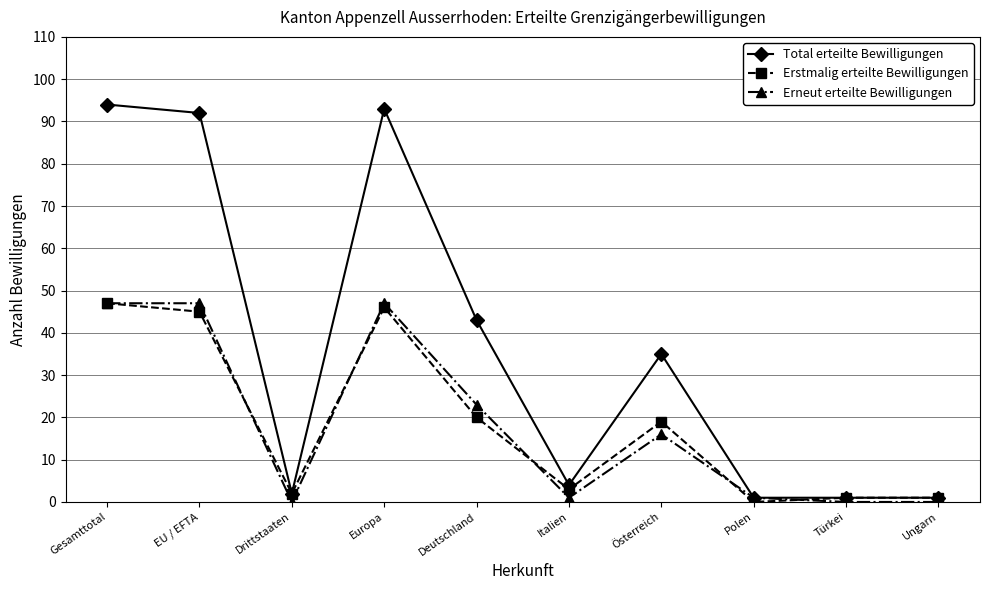

Which series has the largest total across all categories?

Total erteilte Bewilligungen